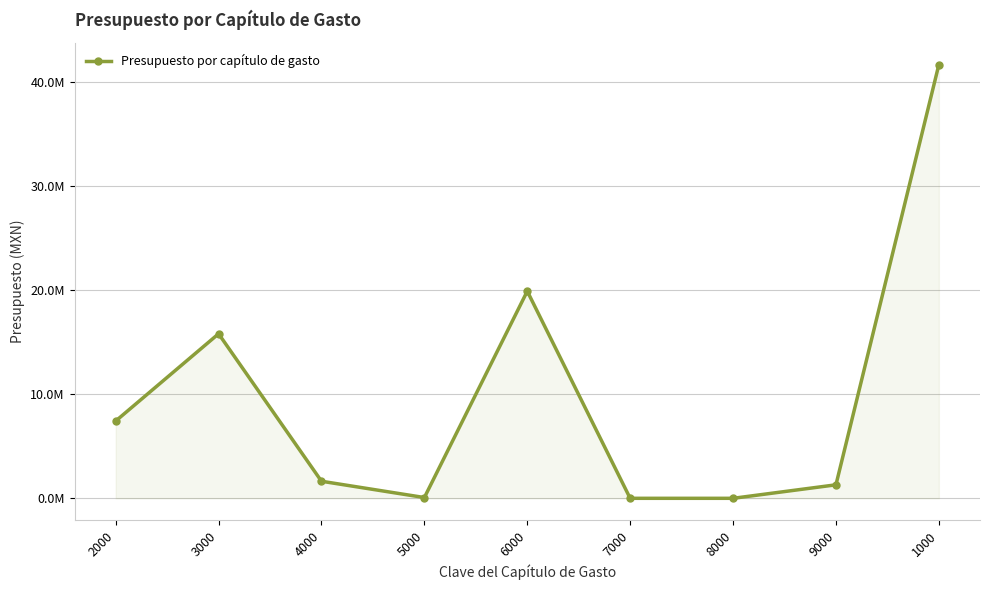

Is it true that the value at 4000 is 1640413.2?

True